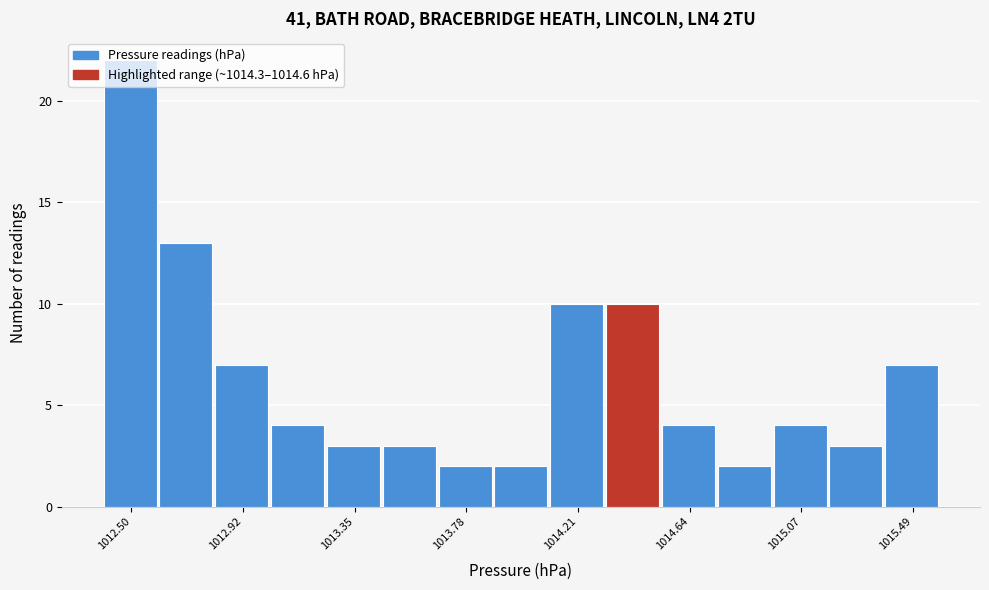

Over which range of the x-axis is the bar tallest?

1012.40 to 1012.60